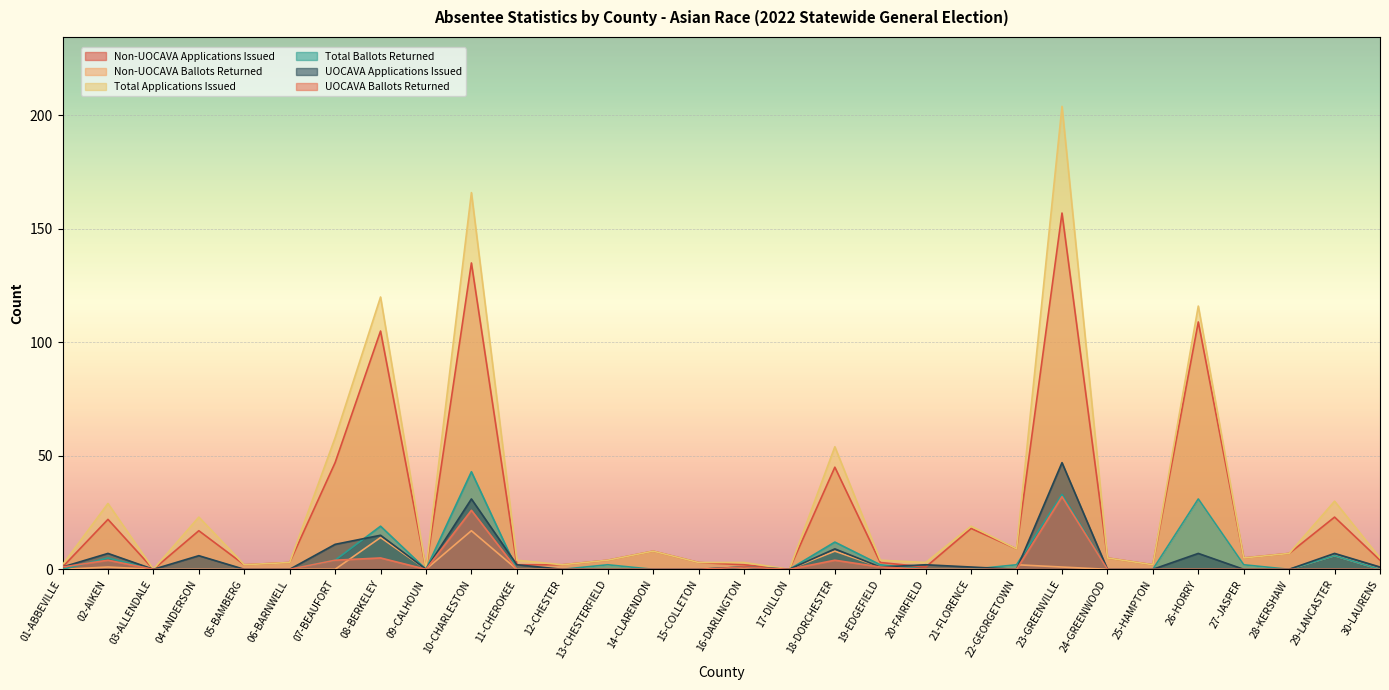

Reading left to right, what are all the values shown in this chart?

Non-UOCAVA Applications Issued: 1	22	0	17	2	3	47	105	0	135	2	2	4	8	3	2	0	45	3	1	18	9	157	5	2	109	5	7	23	4
Non-UOCAVA Ballots Returned: 0	1	0	0	0	0	0	14	0	17	0	0	2	0	0	0	0	8	1	0	0	2	1	0	0	31	2	0	6	0
Total Applications Issued: 2	29	0	23	2	3	58	120	0	166	4	2	4	8	3	3	0	54	4	3	19	9	204	5	2	116	5	7	30	5
Total Ballots Returned: 0	5	0	0	0	0	4	19	0	43	0	0	2	0	0	1	0	12	2	0	0	2	33	0	0	31	2	0	6	0
UOCAVA Applications Issued: 1	7	0	6	0	0	11	15	0	31	2	0	0	0	0	1	0	9	1	2	1	0	47	0	0	7	0	0	7	1
UOCAVA Ballots Returned: 1	4	0	0	0	0	4	5	0	26	0	0	0	0	0	1	0	4	1	0	0	0	32	0	0	0	0	0	0	0